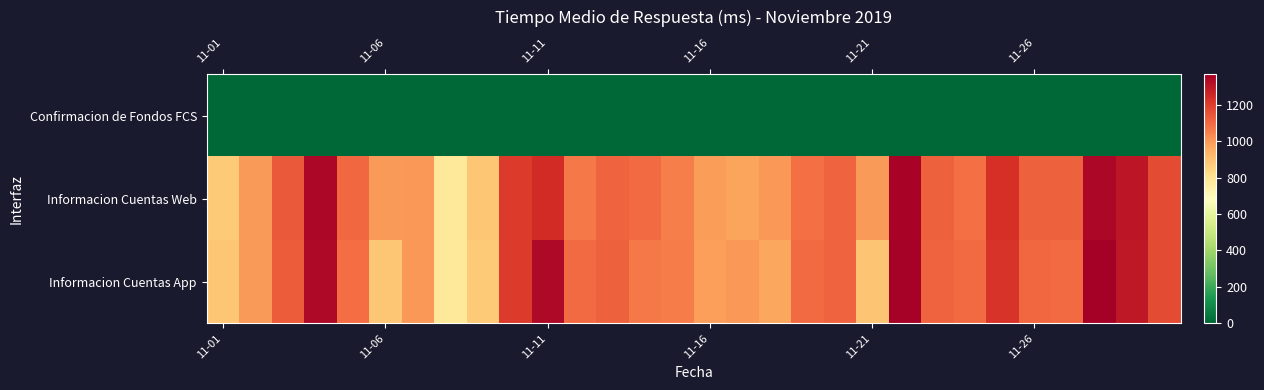

Reading left to right, list all the values displayed in this chart.

Confirmacion de Fondos FCS: 0.0	0.0	0.0	0.0	0.0	0.0	0.0	0.0	0.0	0.0	0.0	0.0	0.0	0.0	0.0	0.0	0.0	0.0	0.0	0.0	0.0	0.0	0.0	0.0	0.0	0.0	0.0	0.0	0.0	0.0
Informacion Cuentas Web: 881.0	997.0	1134.0	1344.0	1101.0	997.0	1001.0	780.0	888.0	1206.0	1244.0	1067.0	1115.0	1099.0	1056.0	991.0	976.0	999.0	1087.0	1116.0	998.0	1356.0	1119.0	1089.0	1230.0	1118.0	1117.0	1345.0	1298.0	1167.0
Informacion Cuentas App: 889.0	994.5	1129.0	1339.0	1091.0	889.0	999.0	783.0	881.0	1202.0	1338.0	1098.0	1119.0	1067.0	1059.0	987.0	1002.0	971.0	1095.0	1114.0	893.0	1361.0	1115.0	1097.0	1221.0	1103.0	1098.0	1367.0	1295.0	1169.0